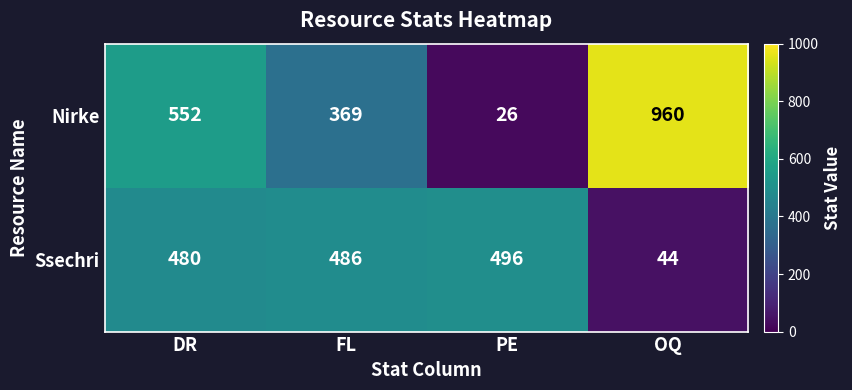

What is the difference between the maximum and second lowest values in the Ssechri series?

16